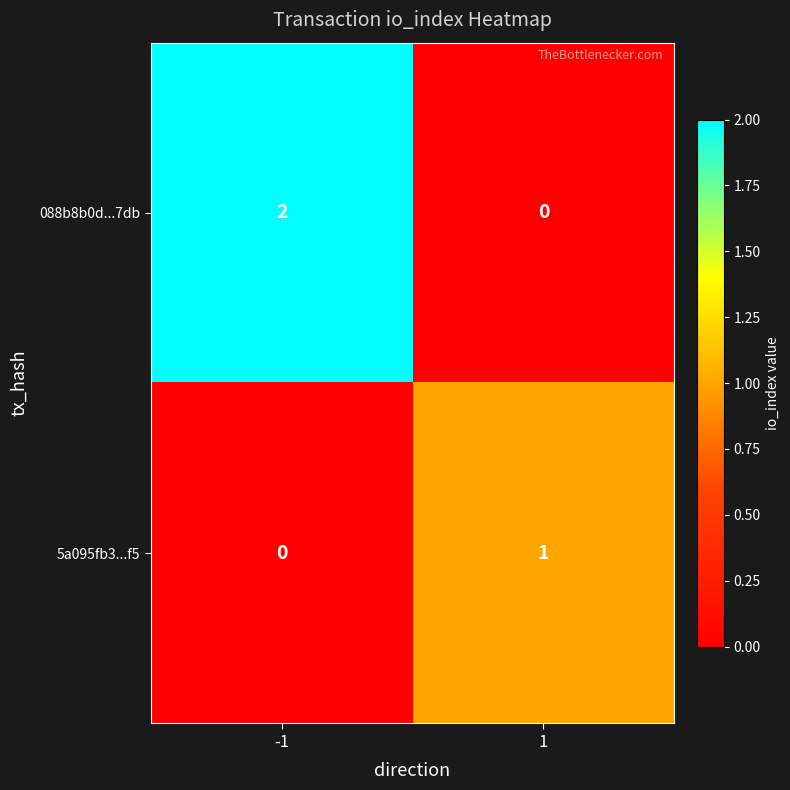

Which series has the largest total across all categories?

088b8b0d...7db